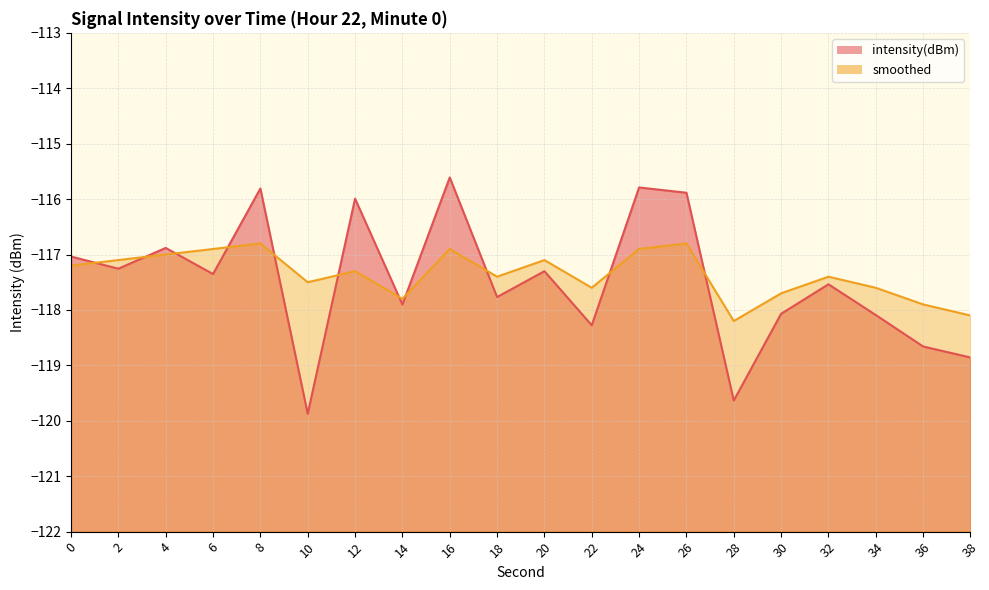

True or false: intensity(dBm) has more than 1 points higher than both neighbors.

True